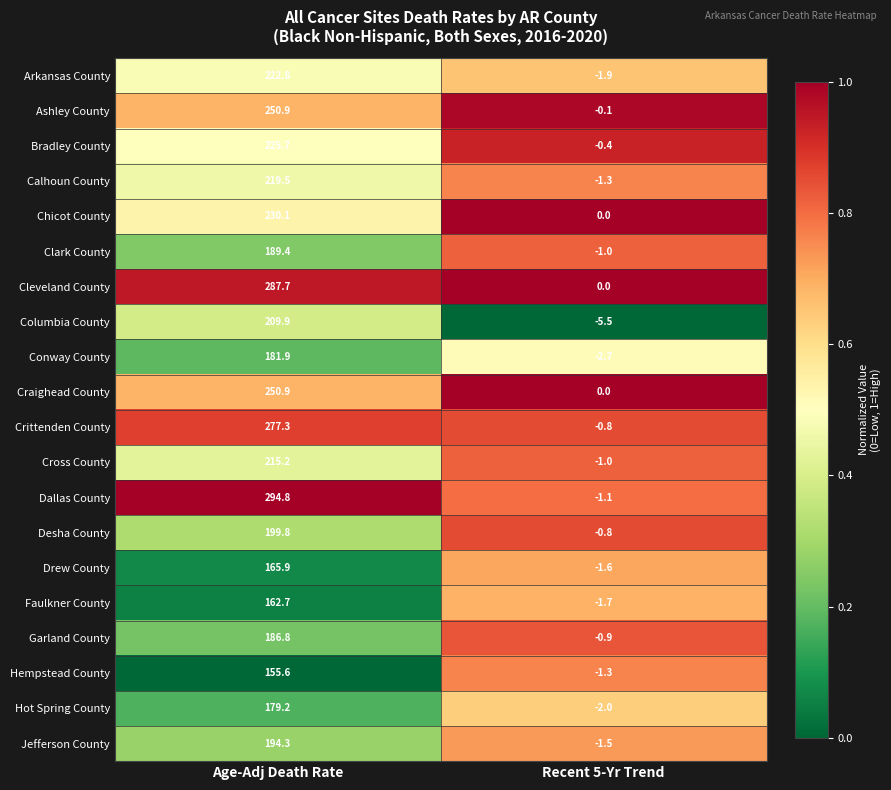

What is the spread (max minus min) of values at Age-Adj Death Rate?

139.2